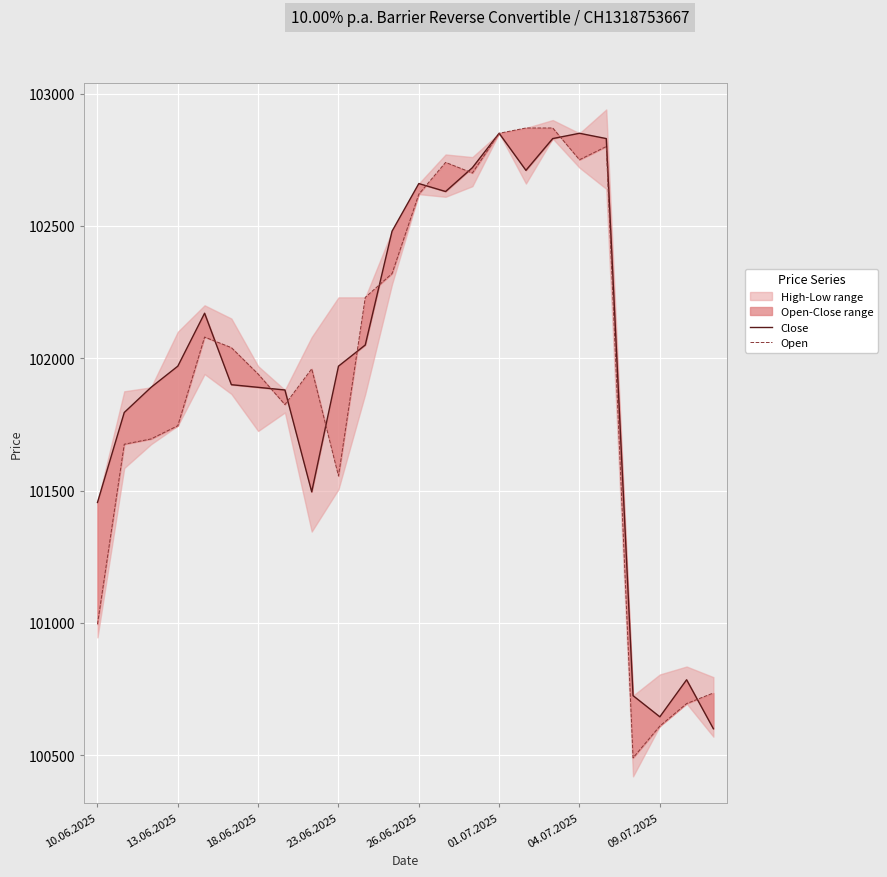

What is the maximum value for Close?

102850